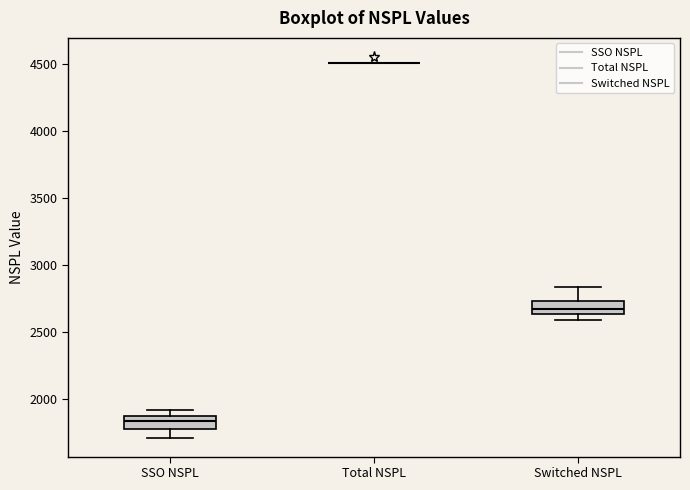

Reading left to right, read every box against the y-axis: the position of its median line, the range the box covers, and the ends of its whiskers. The values are not printed on the chart, so give them approximately, as read against the axis.

SSO NSPL: median 1850, box 1800 to 1900, whiskers 1700 to 1900 (just above the box's upper edge)
Total NSPL: box collapsed to a line at 4500, whiskers 4500 to 4500
Switched NSPL: median 2650 (inside the box), box 2650 to 2750, whiskers 2600 to 2850